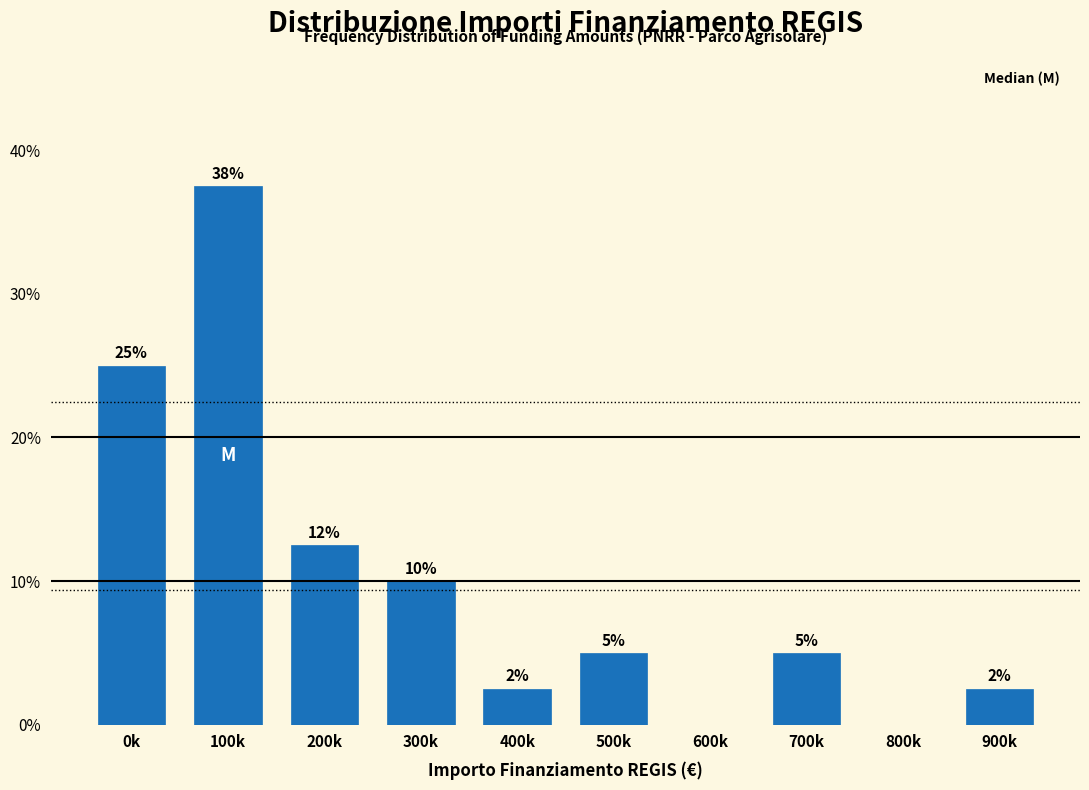

The value at 0k is 44.7. True or false?

False